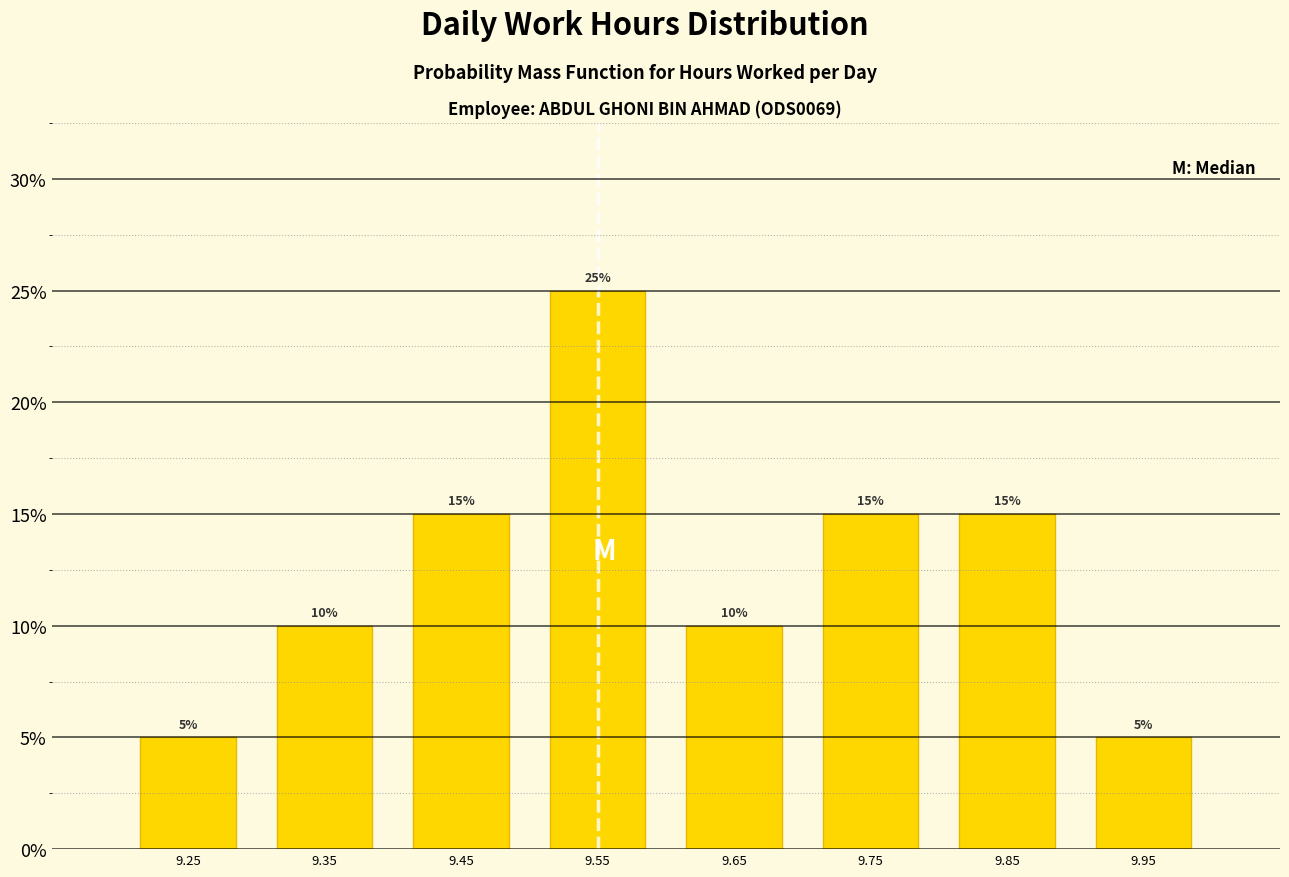

Over which range of the x-axis is the bar tallest?

9.5 to 9.6